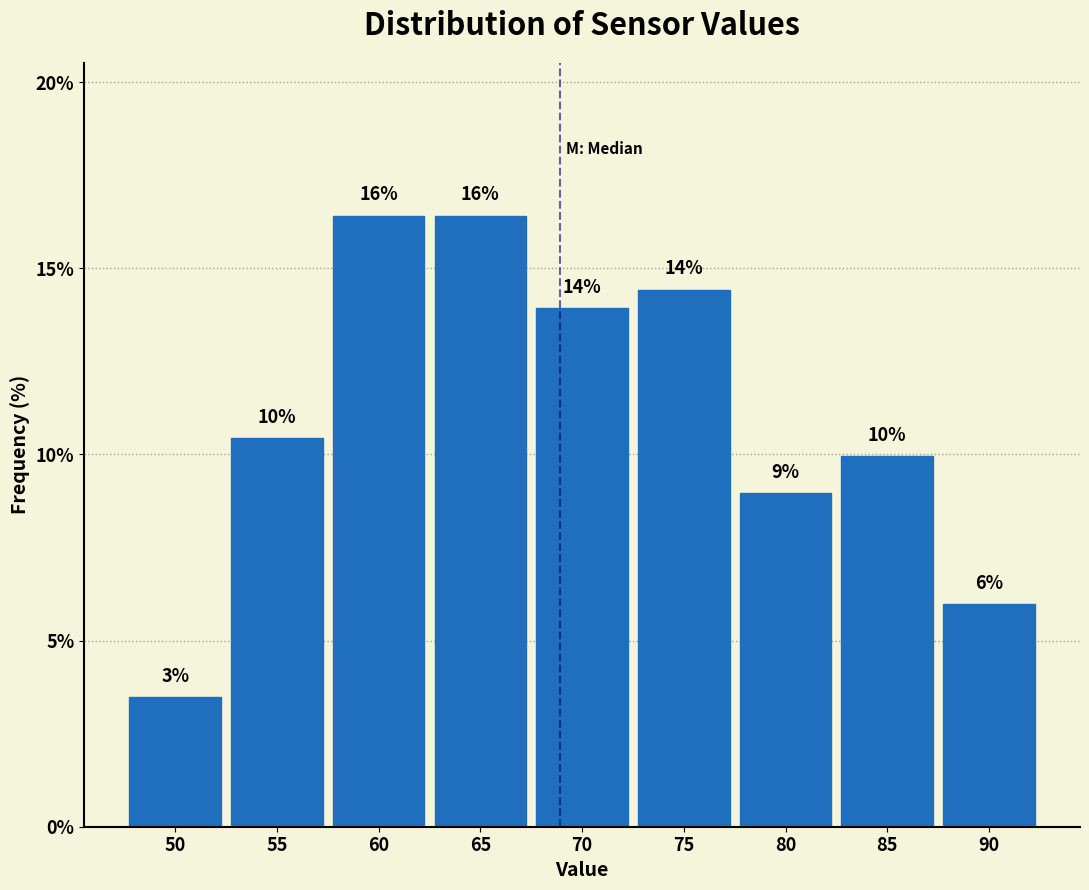

Between 55 and 60, which is larger?

60